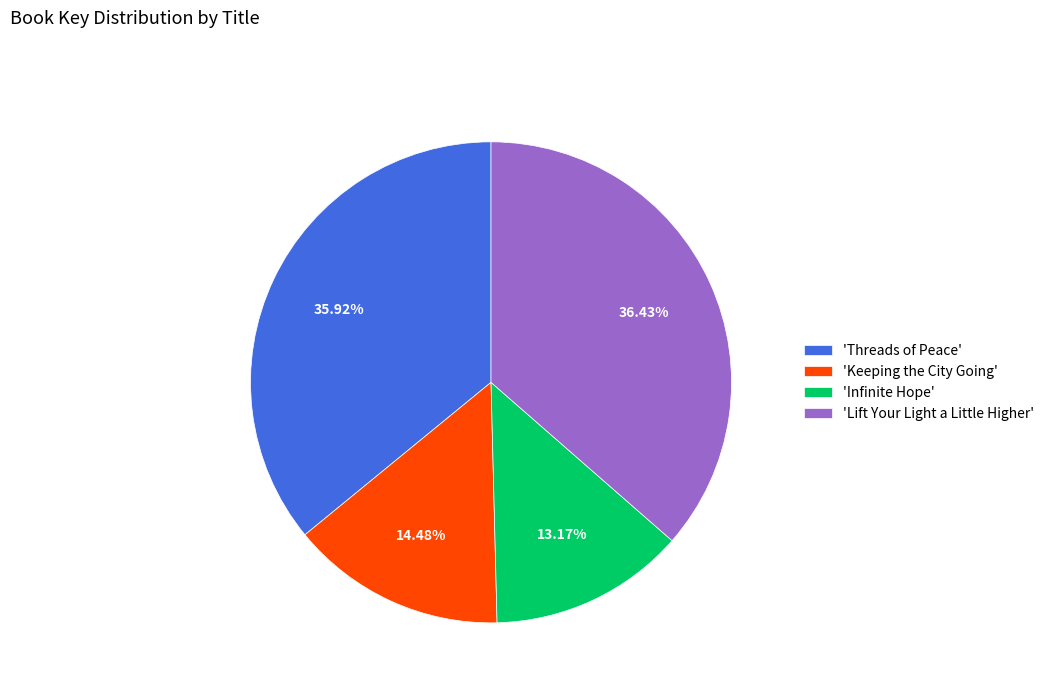

What is the largest slice in the pie chart?

'Lift Your Light a Little Higher'